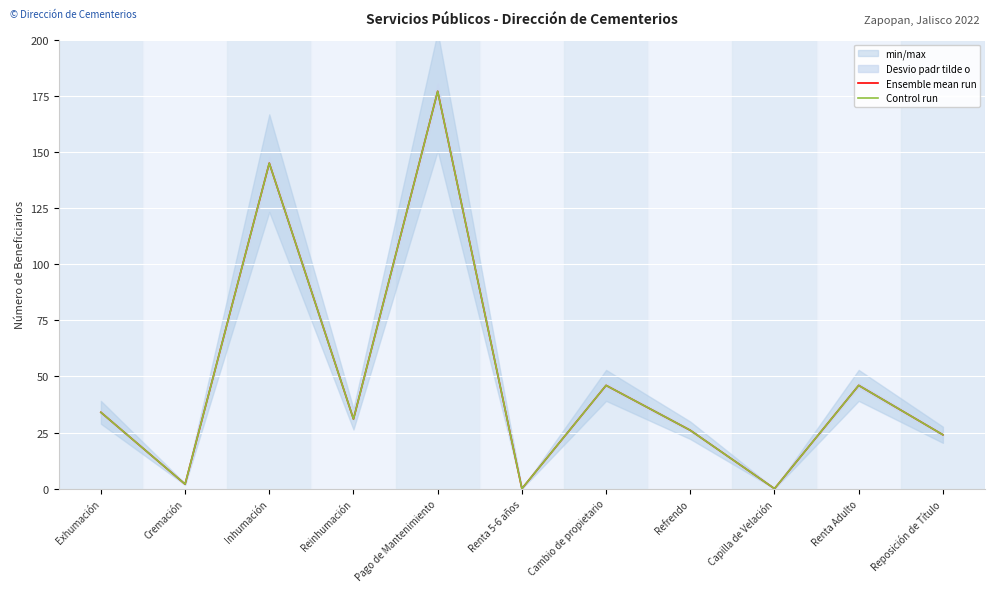

Which series has the largest total across all categories?

Ensemble mean run